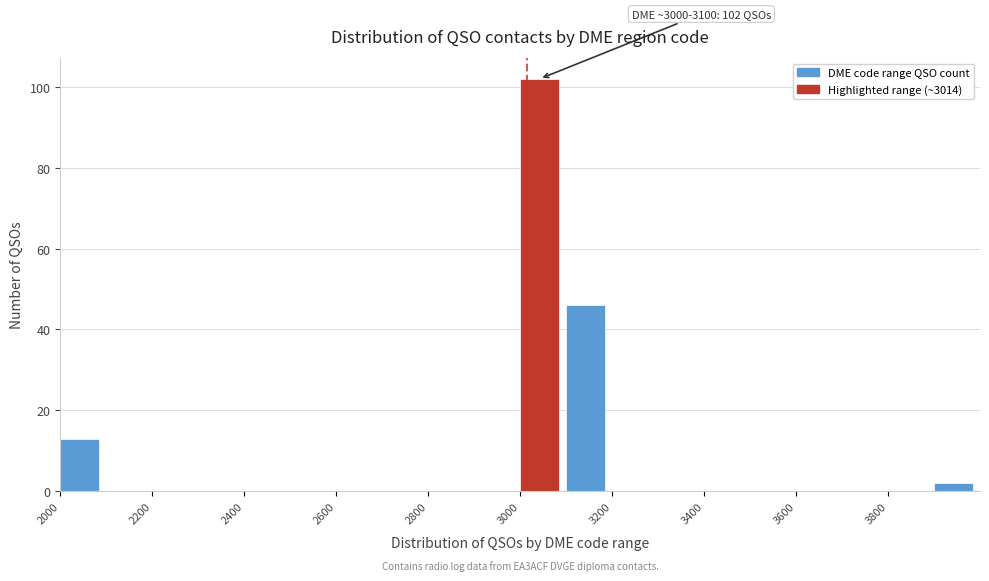

Over which range of the x-axis is the bar tallest?

3000 to 3100